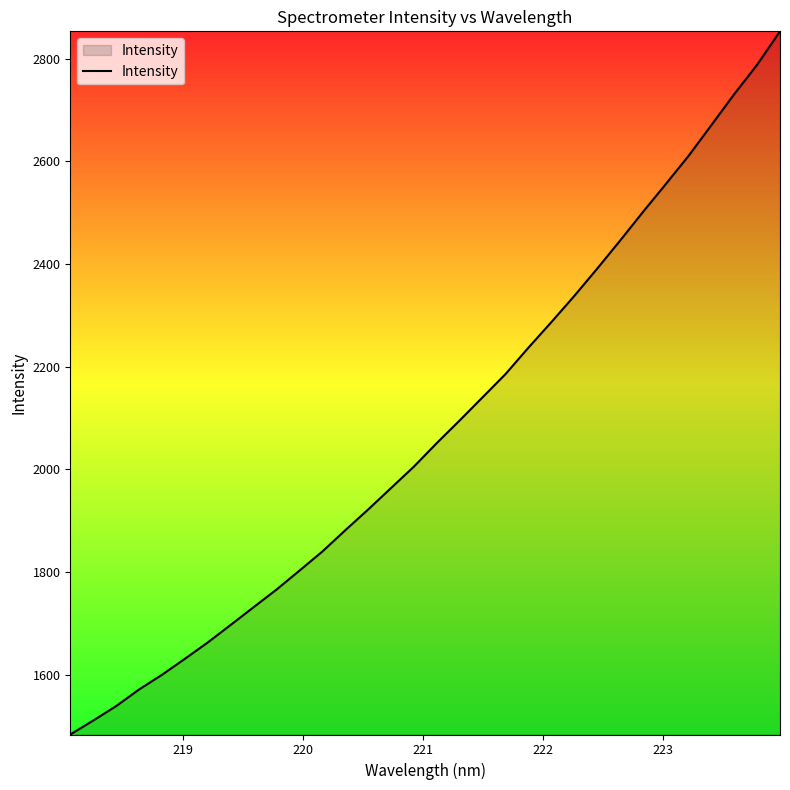

What is the difference between the maximum and minimum values?

1370.1